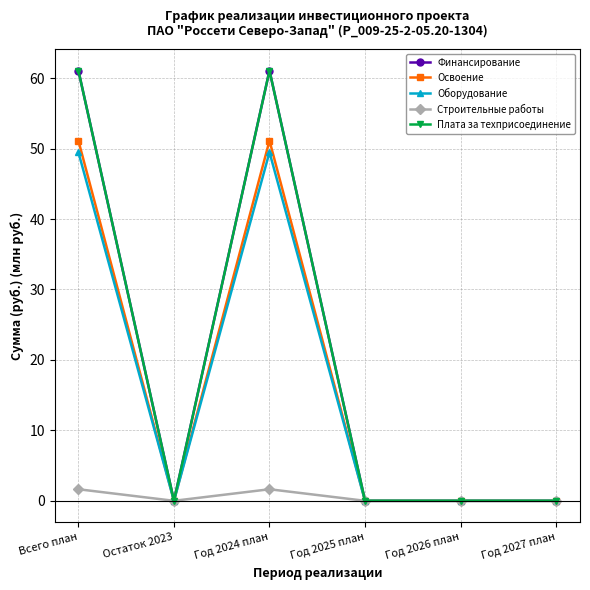

Where is Освоение nearest to the value 25?

Остаток 2023